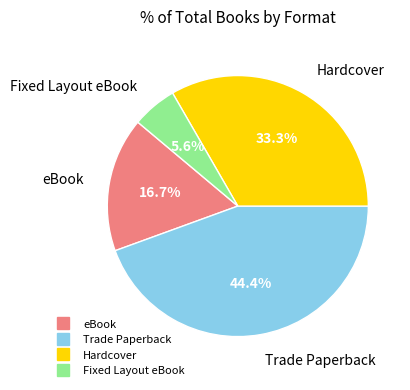

Between eBook and Trade Paperback, which is larger?

Trade Paperback